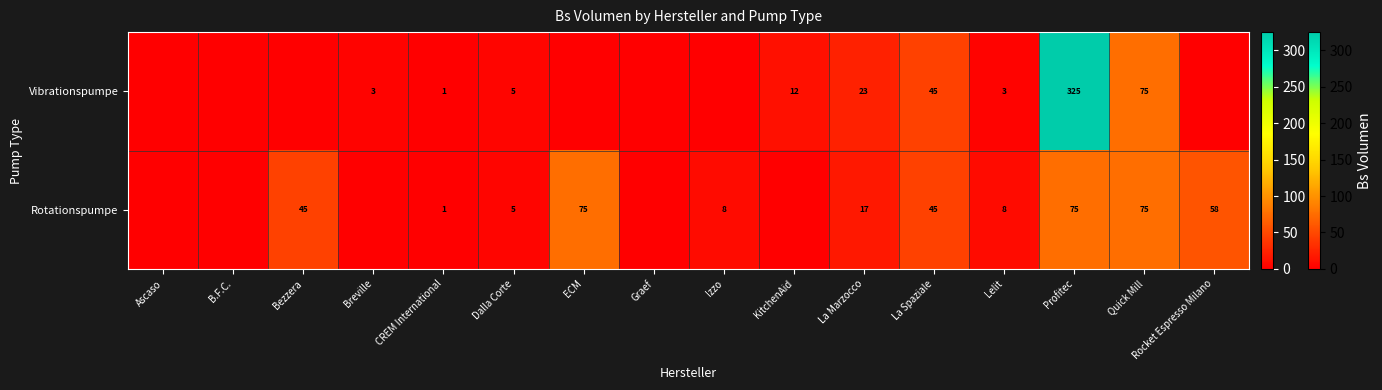

What is the difference between the Rotationspumpe values at ECM and Rocket Espresso Milano?

17